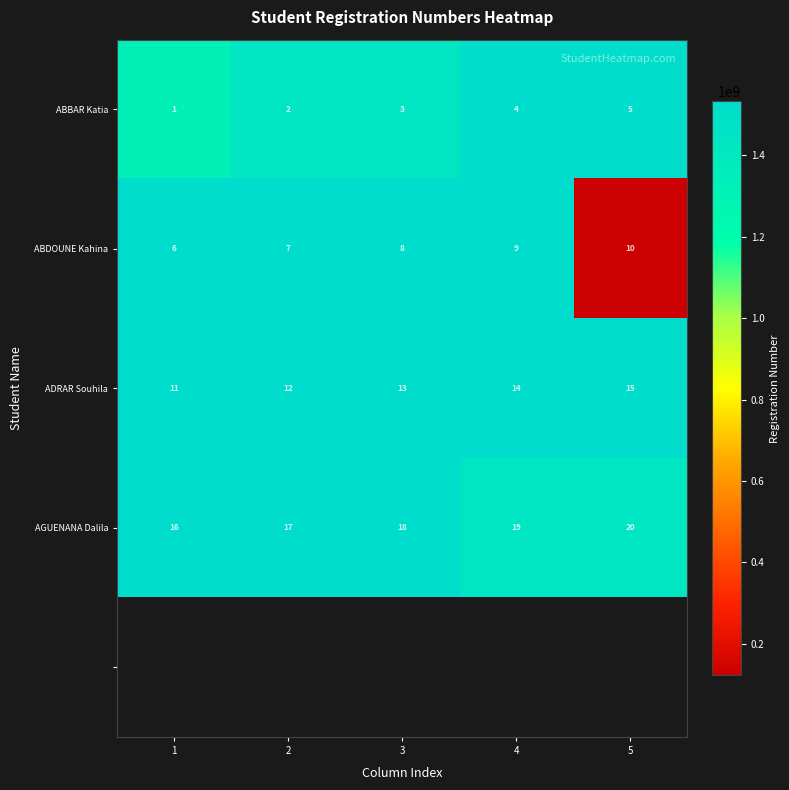

What is the difference between the ABDOUNE Kahina values at 4 and 5?

1410010763.0